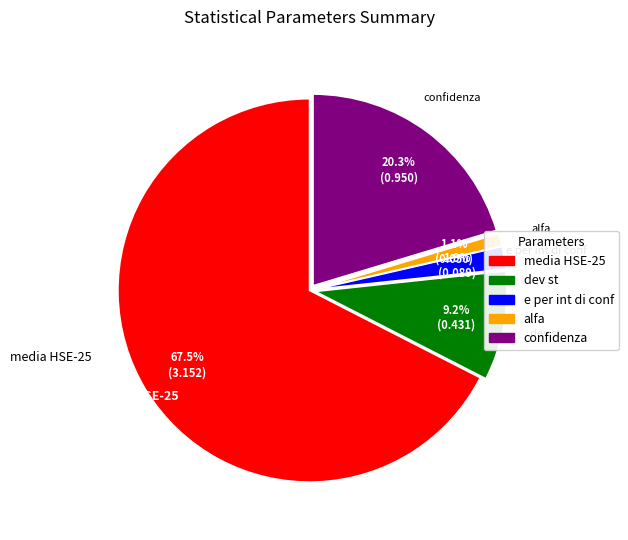

Does e per int di conf account for over 50% of the chart?

No